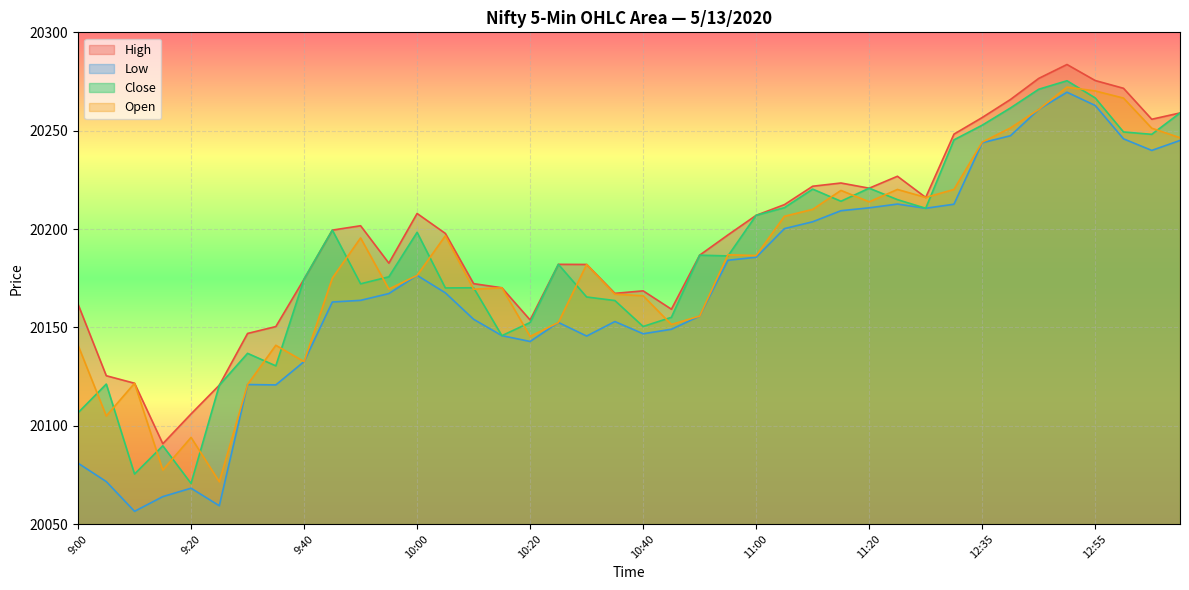

What is the spread (max minus min) of values at 10:00?

31.5